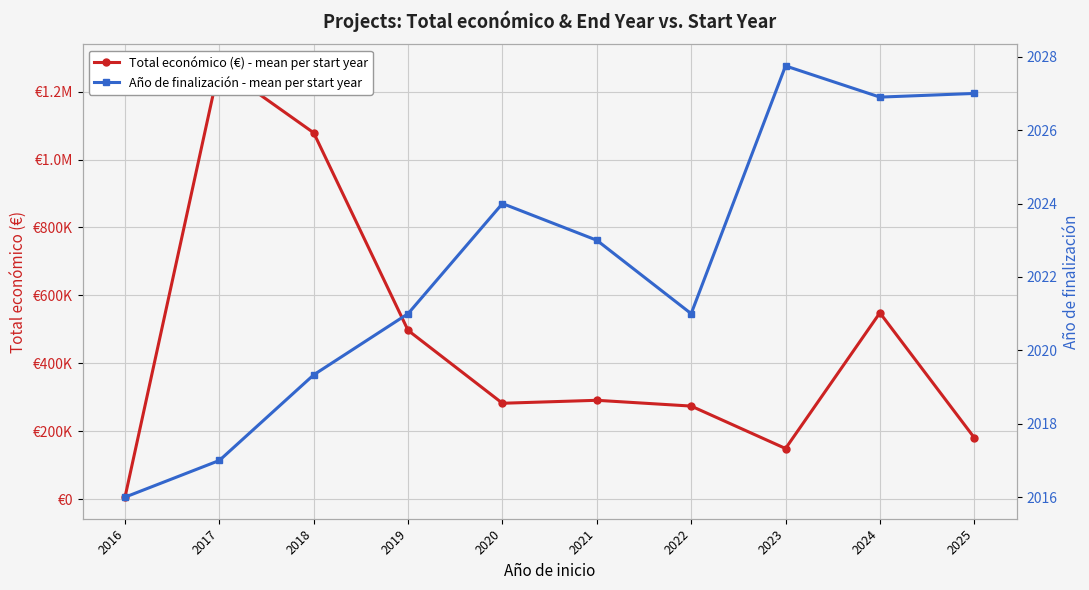

Where is the first local maximum for Total económico (€) - mean per start year?

2017